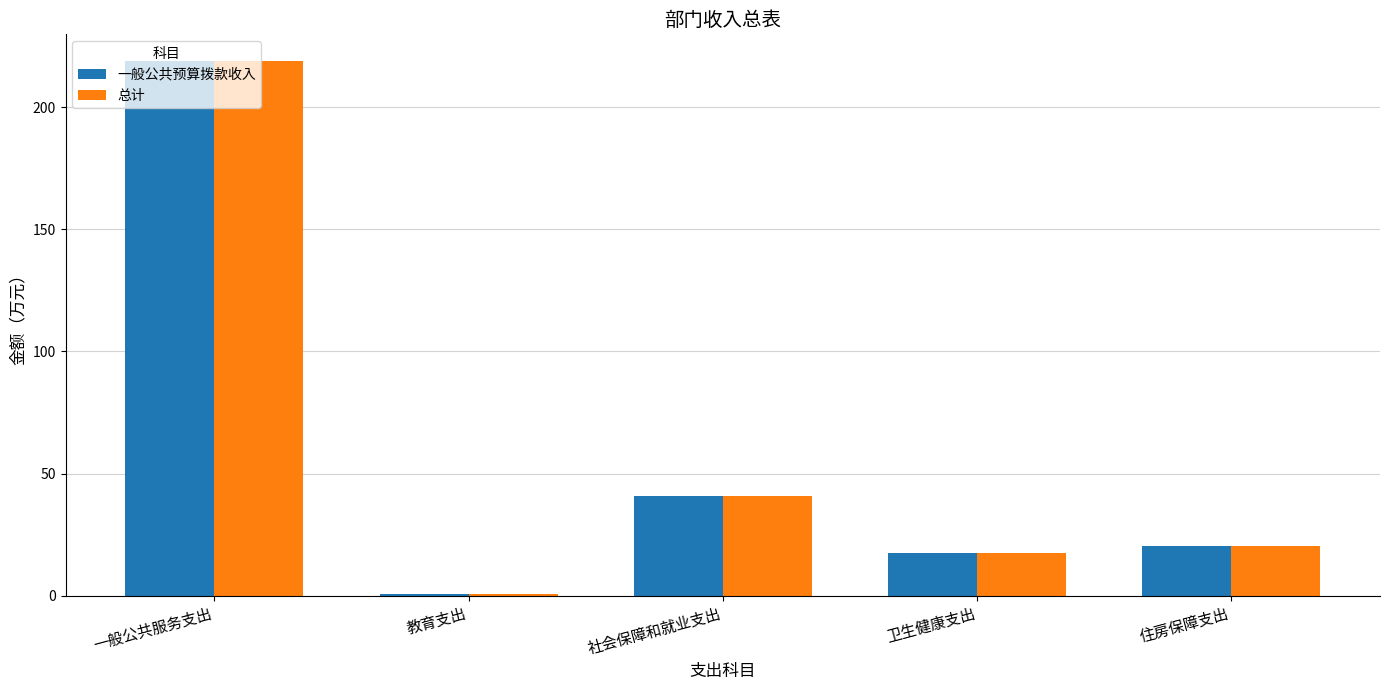

What is the approximate value of 一般公共预算拨款收入 at 社会保障和就业支出?

40.8